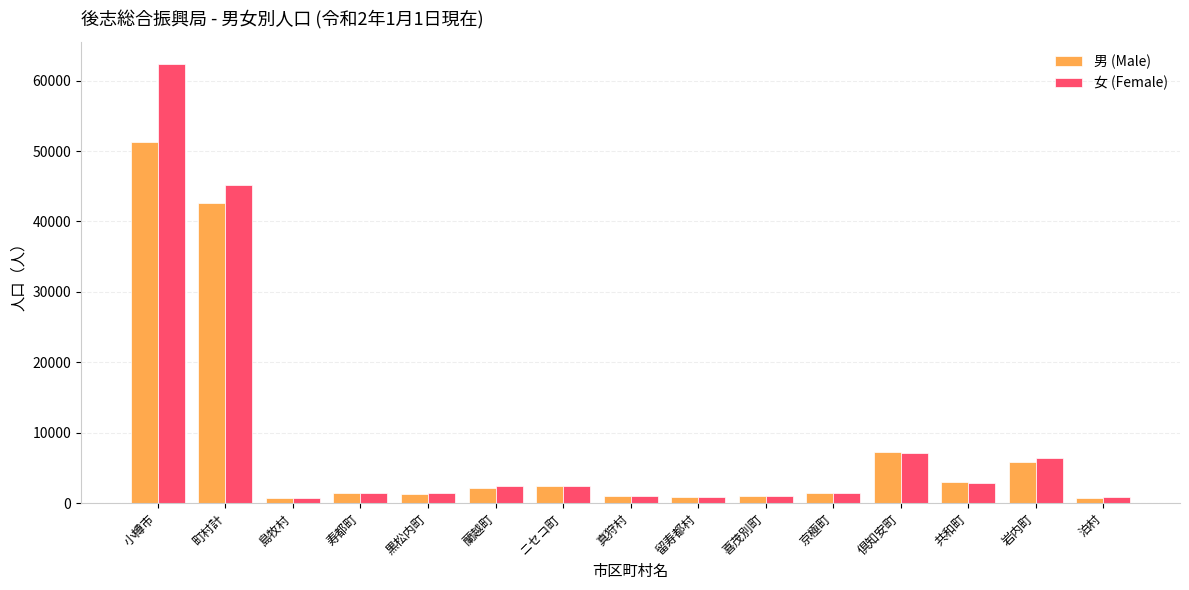

Which series has the largest total across all categories?

女 (Female)